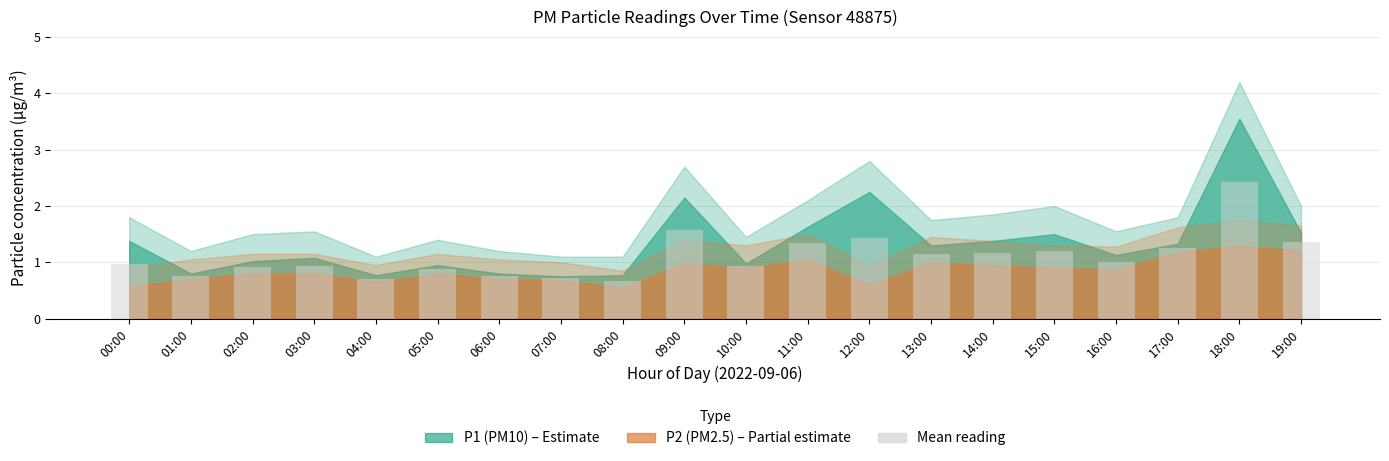

What position from the left is 12:00?

13